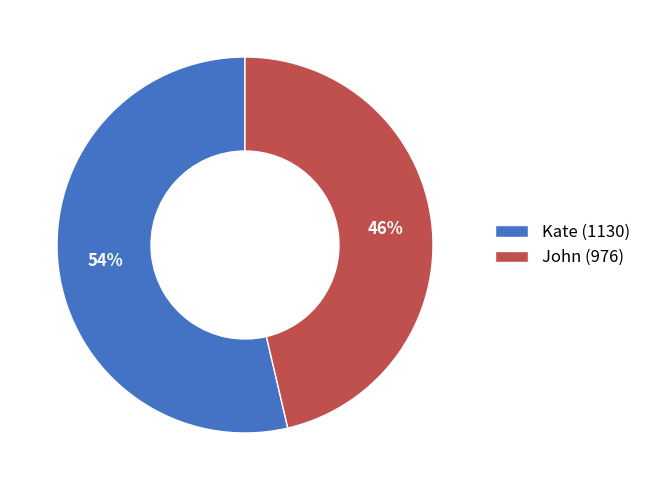

How many segments does this pie chart have?

2